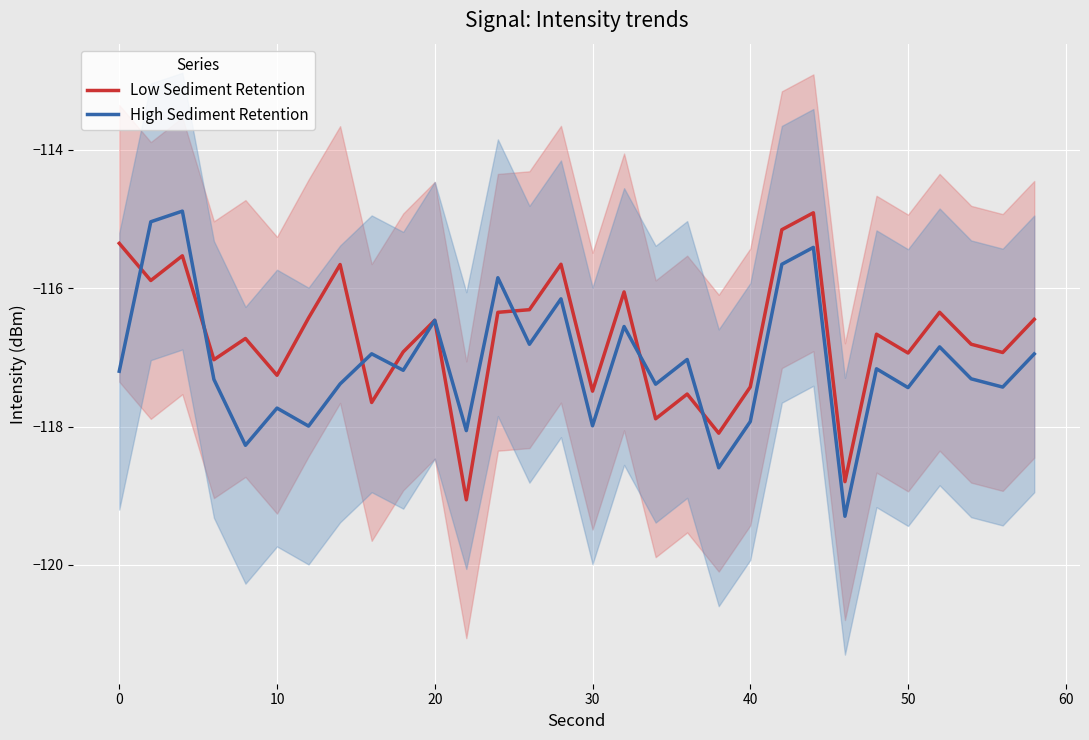

What is the difference between the second highest and minimum values in the High Sediment Retention series?

4.3